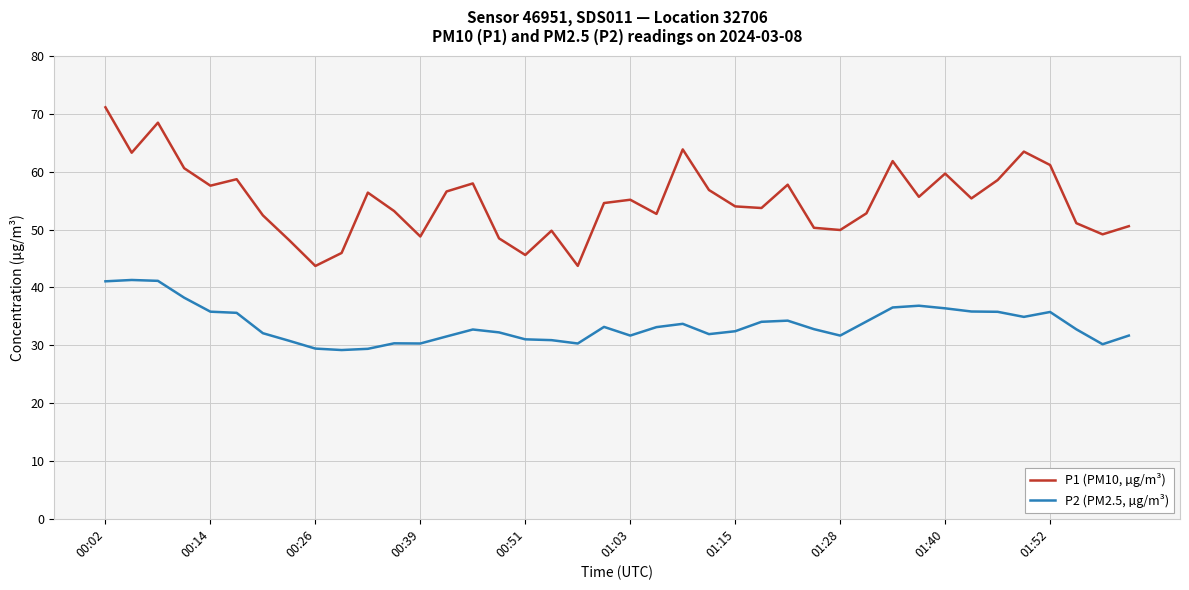

Which series has the largest total across all categories?

P1 (PM10, µg/m³)